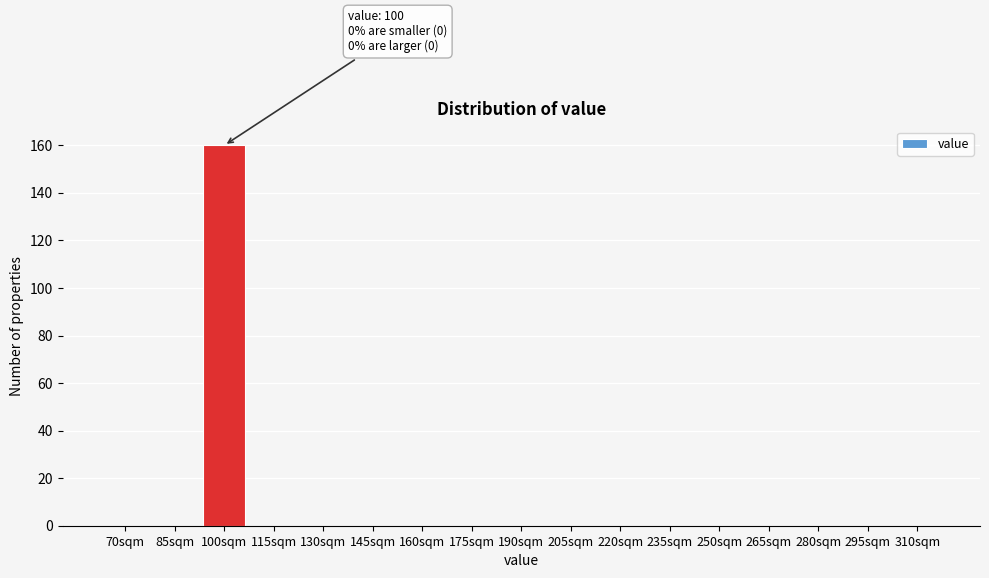

Reading left to right, extract all data points from this chart.

70sqm=0	85sqm=0	100sqm=160	115sqm=0	130sqm=0	145sqm=0	160sqm=0	175sqm=0	190sqm=0	205sqm=0	220sqm=0	235sqm=0	250sqm=0	265sqm=0	280sqm=0	295sqm=0	310sqm=0